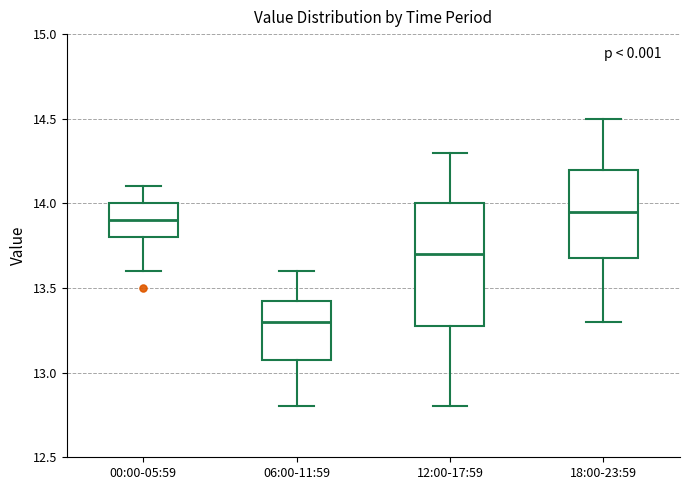

Which box has the lowest median line?

06:00-11:59